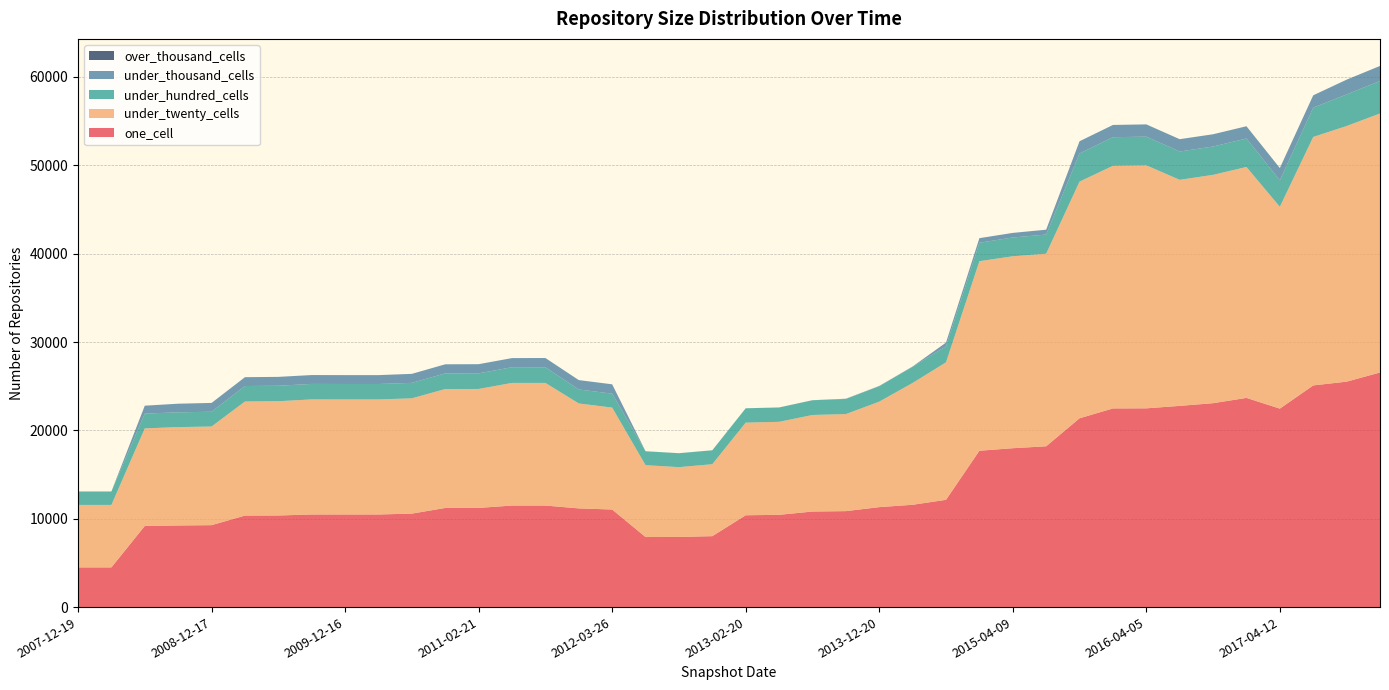

Reading left to right, transcribe all the data shown in this chart.

one_cell: 4492	4492	9185	9237	9272	10358	10367	10479	10481	10481	10578	11218	11222	11491	11491	11168	11043	7928	7940	8027	10393	10442	10814	10860	11312	11578	12139	17694	17980	18198	21367	22483	22493	22771	23076	23674	22460	25087	25512	26549
under_twenty_cells: 7072	7072	11039	11134	11163	12910	12932	13026	13022	13022	13048	13463	13466	13880	13880	11879	11534	8135	7899	8144	10483	10524	10927	10982	11938	13789	15560	21453	21724	21796	26786	27458	27504	25585	25842	26137	22843	28122	28933	29316
under_hundred_cells: 1520	1520	1673	1672	1673	1751	1751	1752	1746	1746	1749	1771	1767	1773	1768	1581	1574	1572	1574	1574	1622	1624	1667	1710	1743	1832	1818	2087	2126	2164	3188	3238	3245	3205	3207	3220	2997	3315	3574	3677
under_thousand_cells: 0	0	897	975	998	1001	1004	1004	1004	1004	1021	1025	1036	1036	1050	1062	1062	4	4	4	4	4	9	29	33	29	416	517	517	552	1379	1382	1385	1392	1385	1385	1387	1393	1669	1699
over_thousand_cells: 0	0	0	0	0	0	0	0	0	0	0	0	0	0	0	0	0	0	0	0	0	0	0	1	1	1	1	1	1	2	2	2	2	2	2	2	2	2	2	2